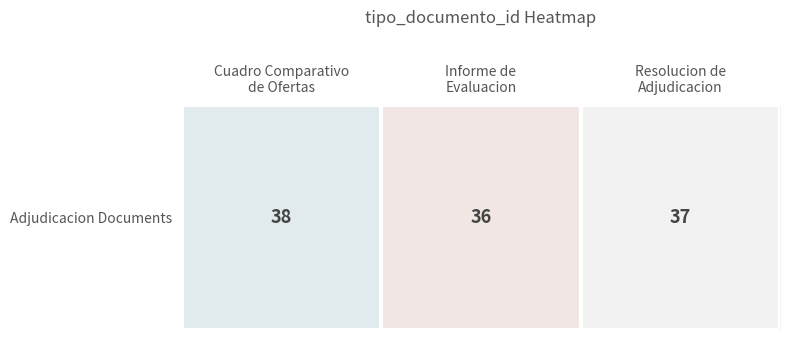

How many values are below 37?

1